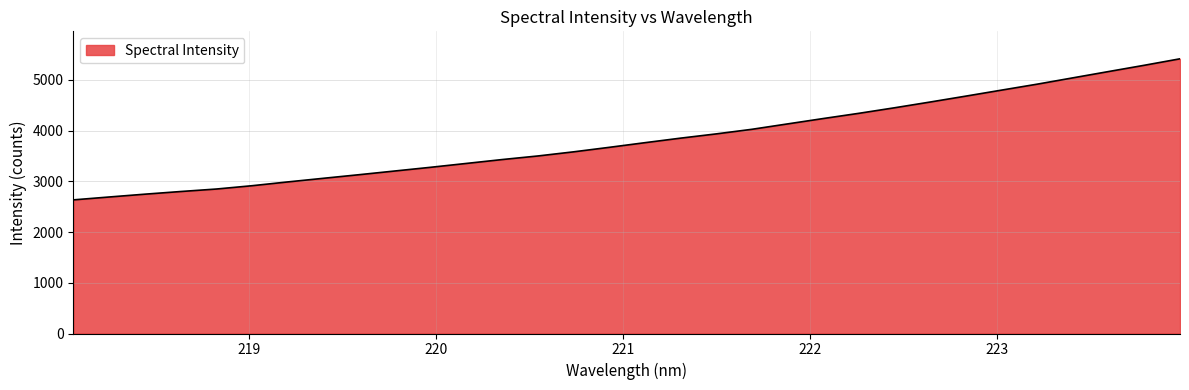

What is the greatest value displayed?

5415.1